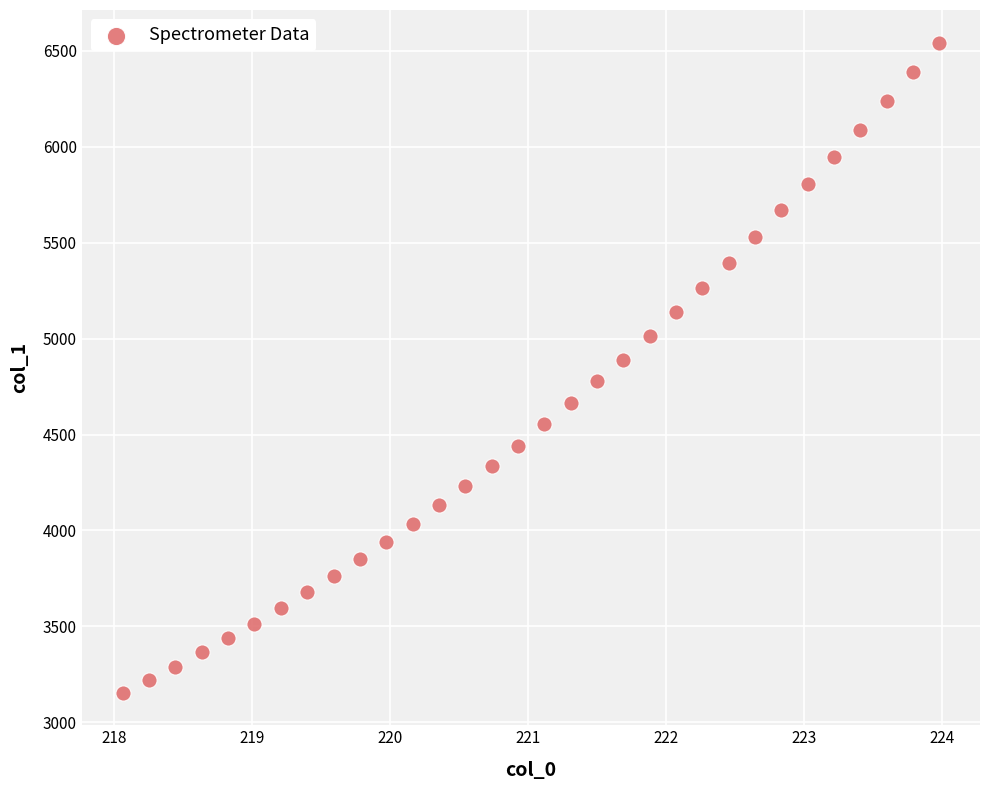

What is the range of Y values (max minus min)?

3389.5